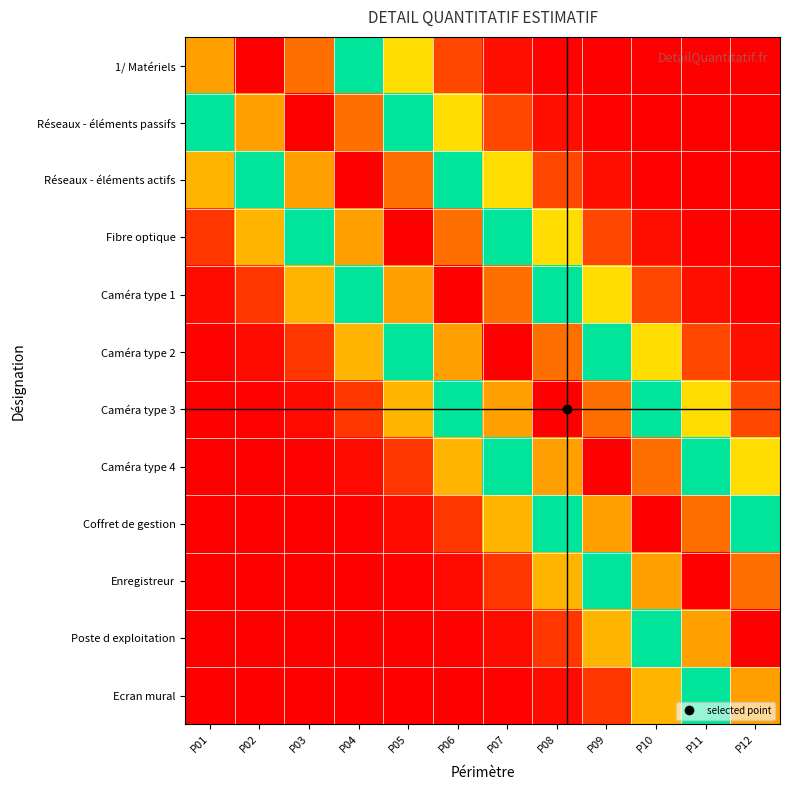

Reading left to right, transcribe all the data shown in this chart.

1/ Matériels: P01=0.8	P02=1.0	P03=0.9	P04=0.6	P05=0.2	P06=0.1	P07=0.0	P08=0.0	P09=0.0	P10=0.0	P11=0.0	P12=0.0
Réseaux - éléments passifs: P01=0.5	P02=0.8	P03=1.0	P04=0.9	P05=0.6	P06=0.2	P07=0.1	P08=0.0	P09=0.0	P10=0.0	P11=0.0	P12=0.0
Réseaux - éléments actifs: P01=0.2	P02=0.5	P03=0.8	P04=1.0	P05=0.9	P06=0.6	P07=0.2	P08=0.1	P09=0.0	P10=0.0	P11=0.0	P12=0.0
Fibre optique: P01=0.1	P02=0.2	P03=0.5	P04=0.8	P05=1.0	P06=0.9	P07=0.6	P08=0.2	P09=0.1	P10=0.0	P11=0.0	P12=0.0
Caméra type 1: P01=0.0	P02=0.1	P03=0.2	P04=0.5	P05=0.8	P06=1.0	P07=0.9	P08=0.6	P09=0.2	P10=0.1	P11=0.0	P12=0.0
Caméra type 2: P01=0.0	P02=0.0	P03=0.1	P04=0.2	P05=0.5	P06=0.8	P07=1.0	P08=0.9	P09=0.6	P10=0.2	P11=0.1	P12=0.0
Caméra type 3: P01=0.0	P02=0.0	P03=0.0	P04=0.1	P05=0.2	P06=0.5	P07=0.8	P08=1.0	P09=0.9	P10=0.6	P11=0.2	P12=0.1
Caméra type 4: P01=0.0	P02=0.0	P03=0.0	P04=0.0	P05=0.1	P06=0.2	P07=0.5	P08=0.8	P09=1.0	P10=0.9	P11=0.6	P12=0.2
Coffret de gestion: P01=0.0	P02=0.0	P03=0.0	P04=0.0	P05=0.0	P06=0.1	P07=0.2	P08=0.5	P09=0.8	P10=1.0	P11=0.9	P12=0.6
Enregistreur: P01=0.0	P02=0.0	P03=0.0	P04=0.0	P05=0.0	P06=0.0	P07=0.1	P08=0.2	P09=0.5	P10=0.8	P11=1.0	P12=0.9
Poste d exploitation: P01=0.0	P02=0.0	P03=0.0	P04=0.0	P05=0.0	P06=0.0	P07=0.0	P08=0.1	P09=0.2	P10=0.5	P11=0.8	P12=1.0
Ecran mural: P01=0.0	P02=0.0	P03=0.0	P04=0.0	P05=0.0	P06=0.0	P07=0.0	P08=0.0	P09=0.1	P10=0.2	P11=0.5	P12=0.8